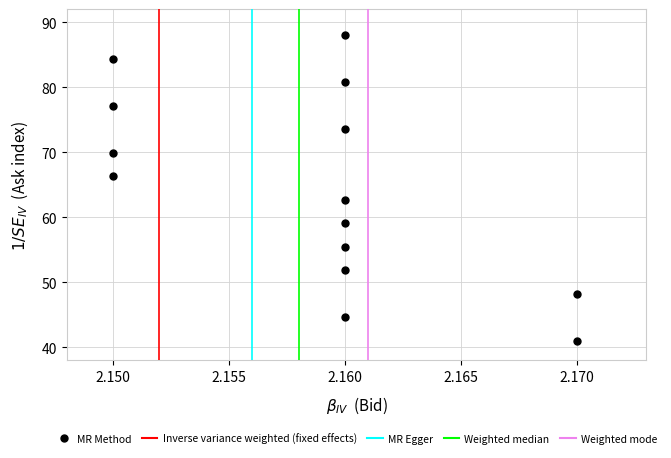

What Y value in the scatter plot is closest to 64?

62.7